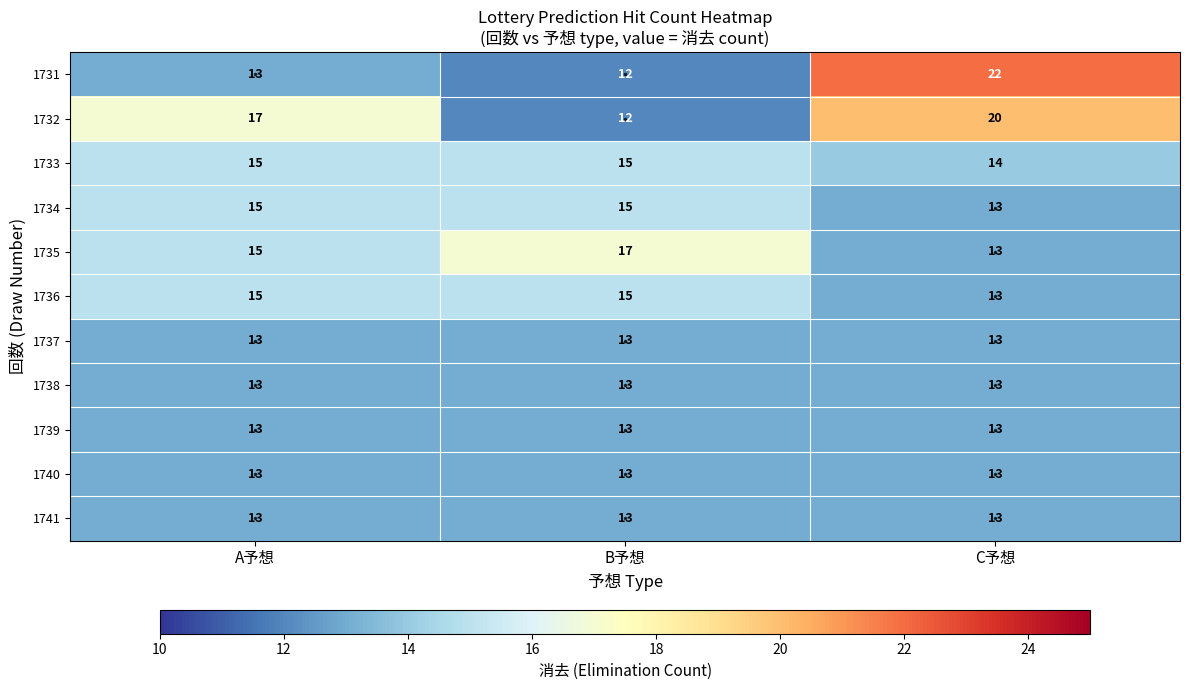

What is the spread (max minus min) of values at B予想?

5